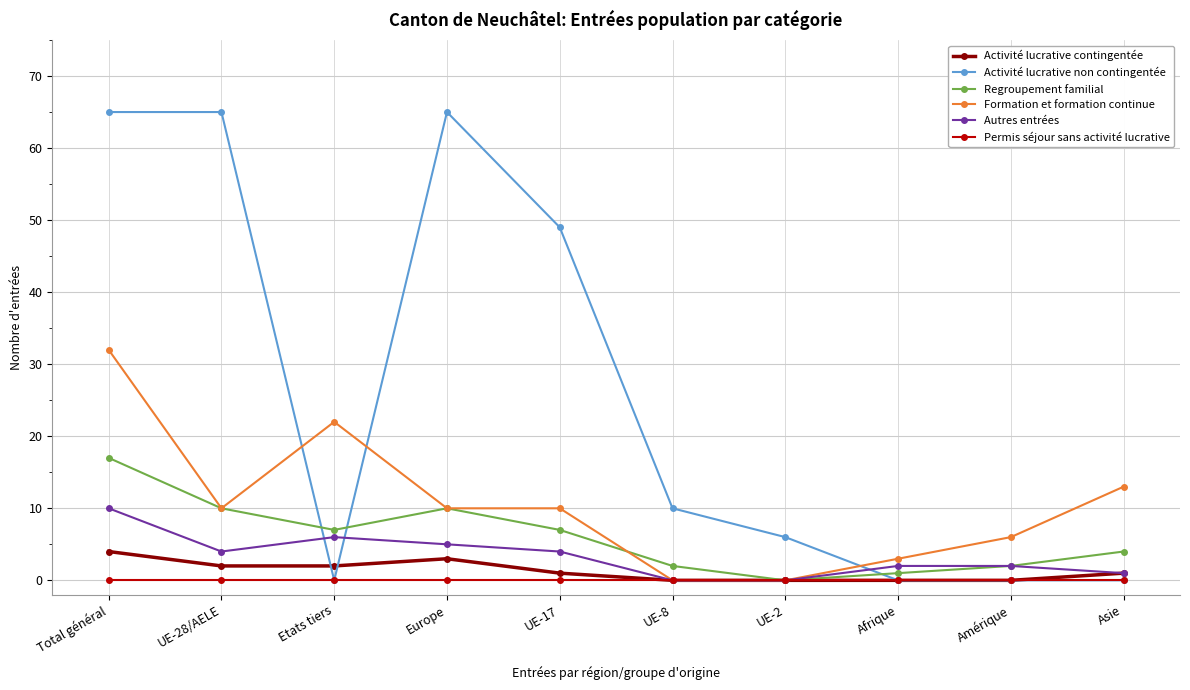

What are all the series names shown in the legend?

Activité lucrative contingentée, Activité lucrative non contingentée, Regroupement familial, Formation et formation continue, Autres entrées, Permis séjour sans activité lucrative